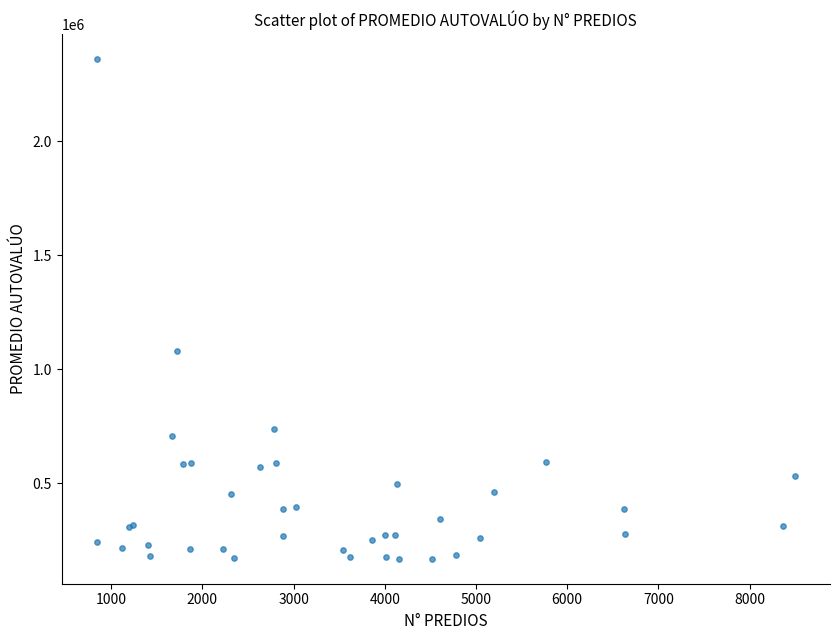

What Y value in the scatter plot is closest to 1264835?

1080121.3